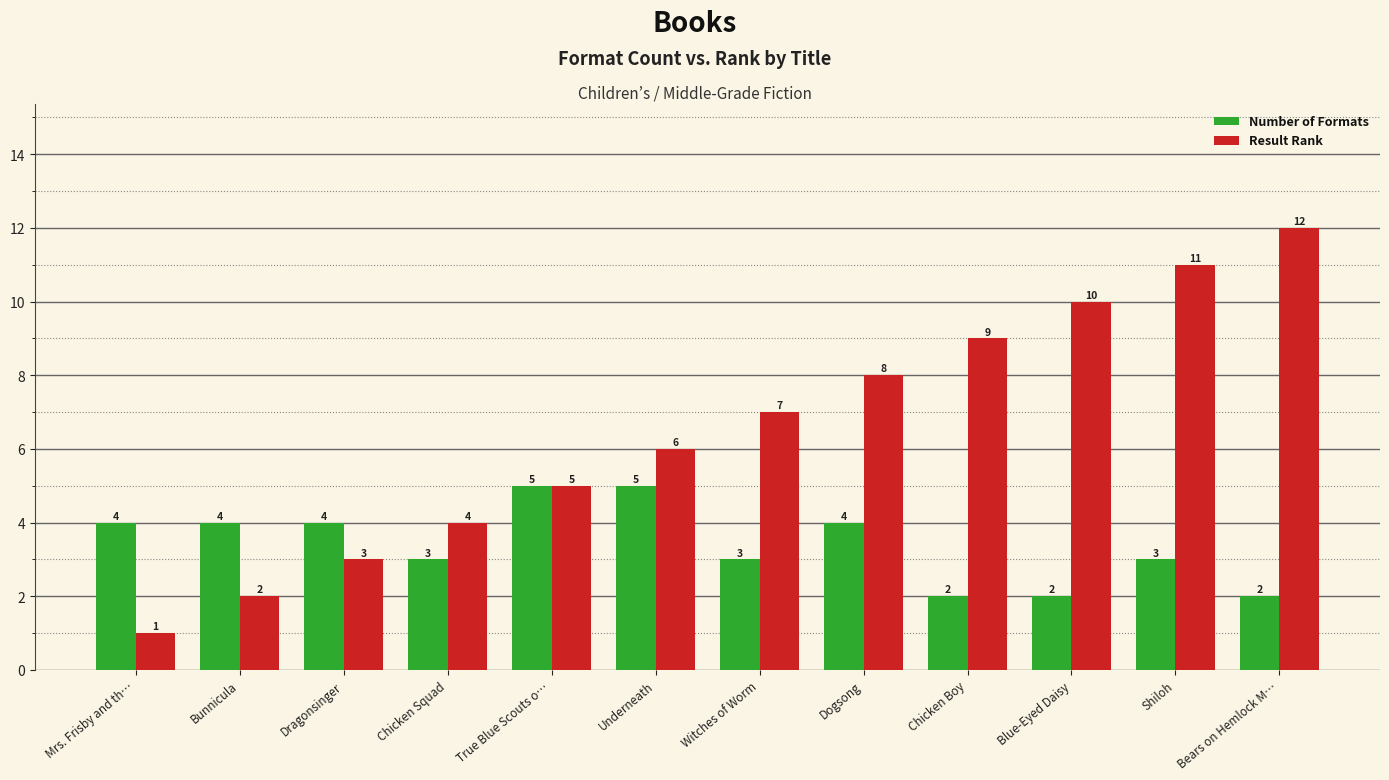

At which label is Result Rank closest to 6?

Underneath